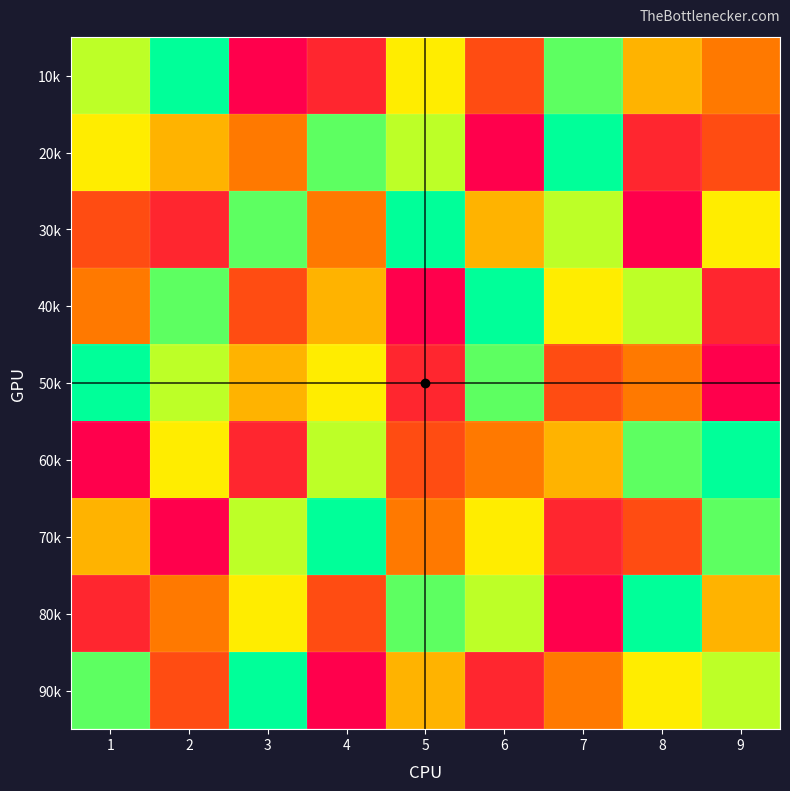

At how many categories does at least one series exceed 3?

9